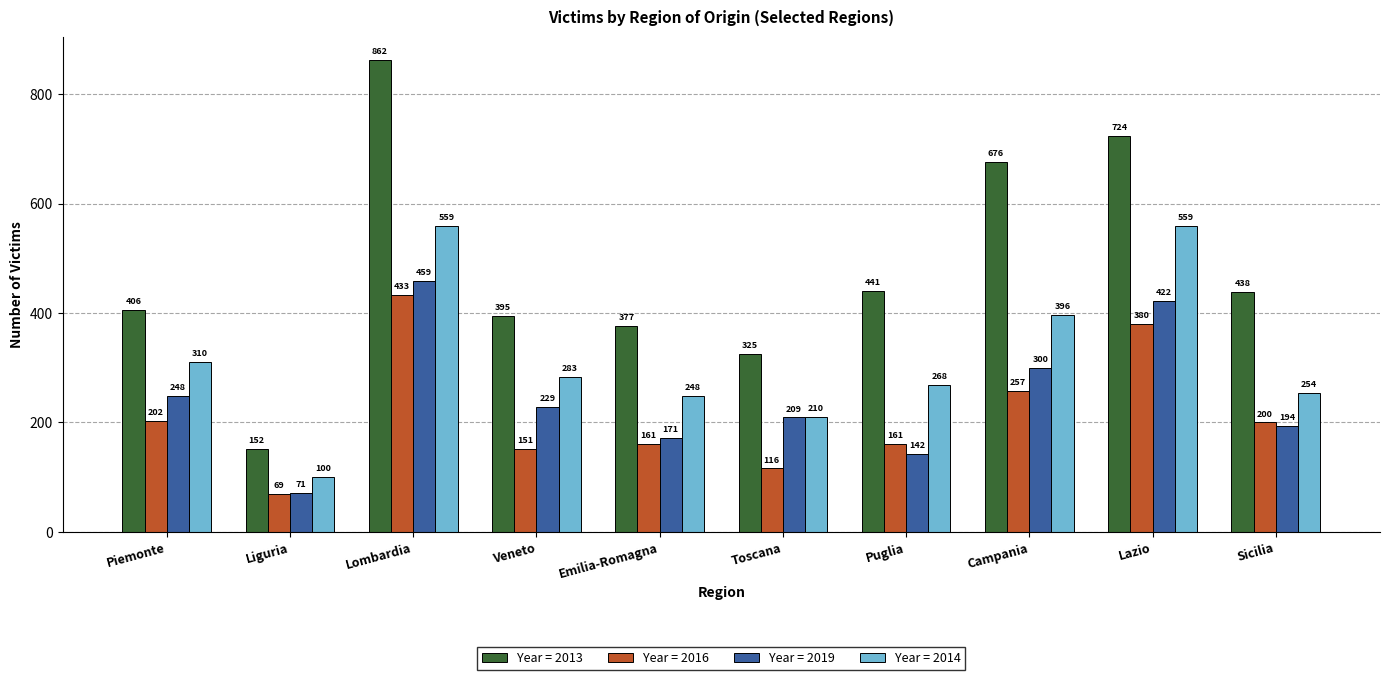

Are the bars horizontal?

No